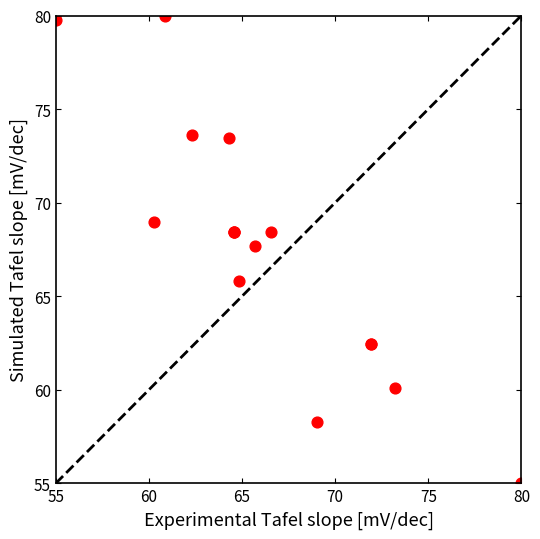

What Y value in the scatter plot is closest to 67?

67.7